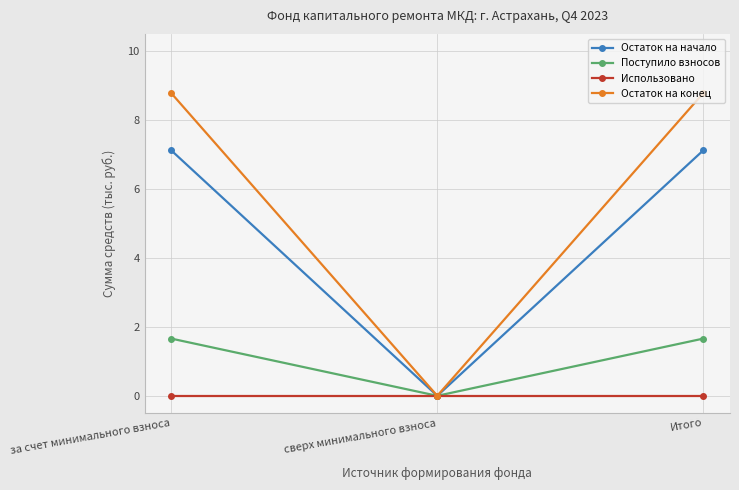

What is the label of the 2nd point from the left?

сверх минимального взноса